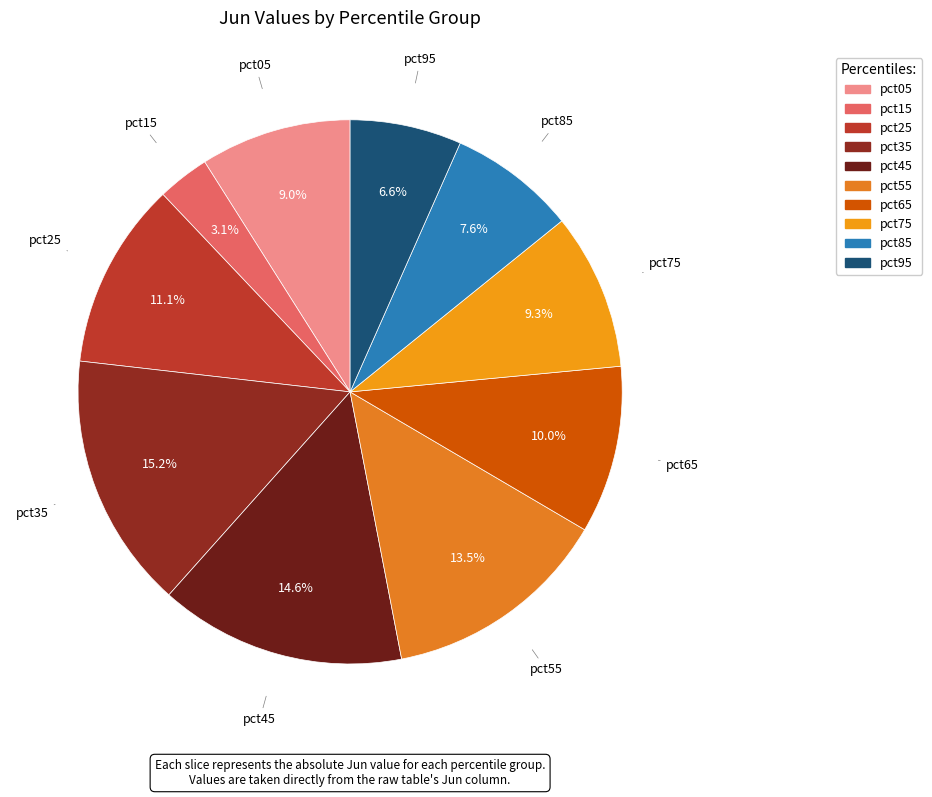

To the nearest percent, what portion does pct65 represent?

10%